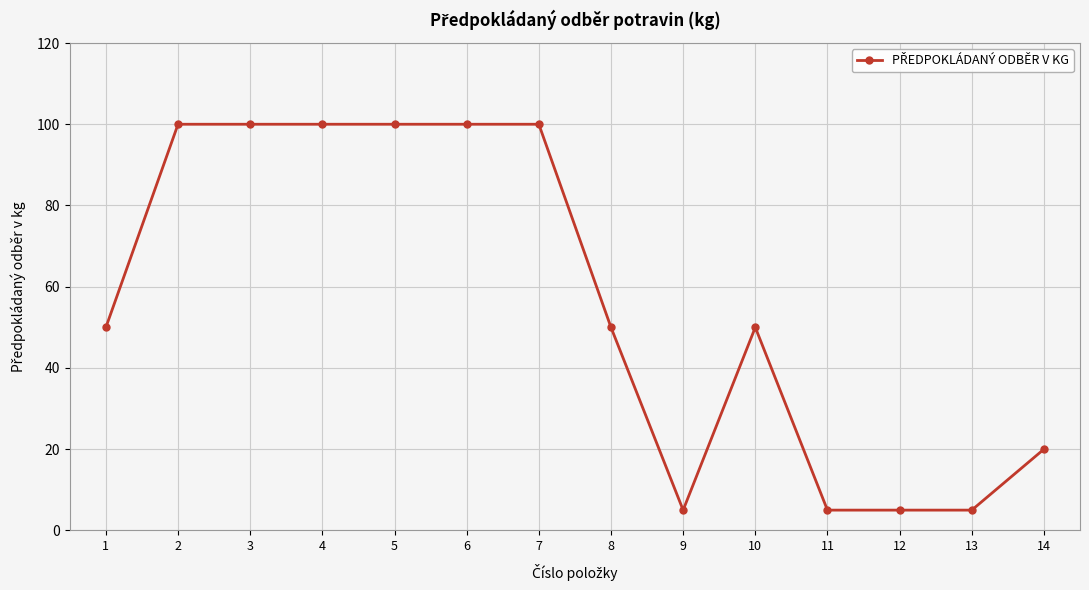

Is it true that the value at 3 is 100?

True